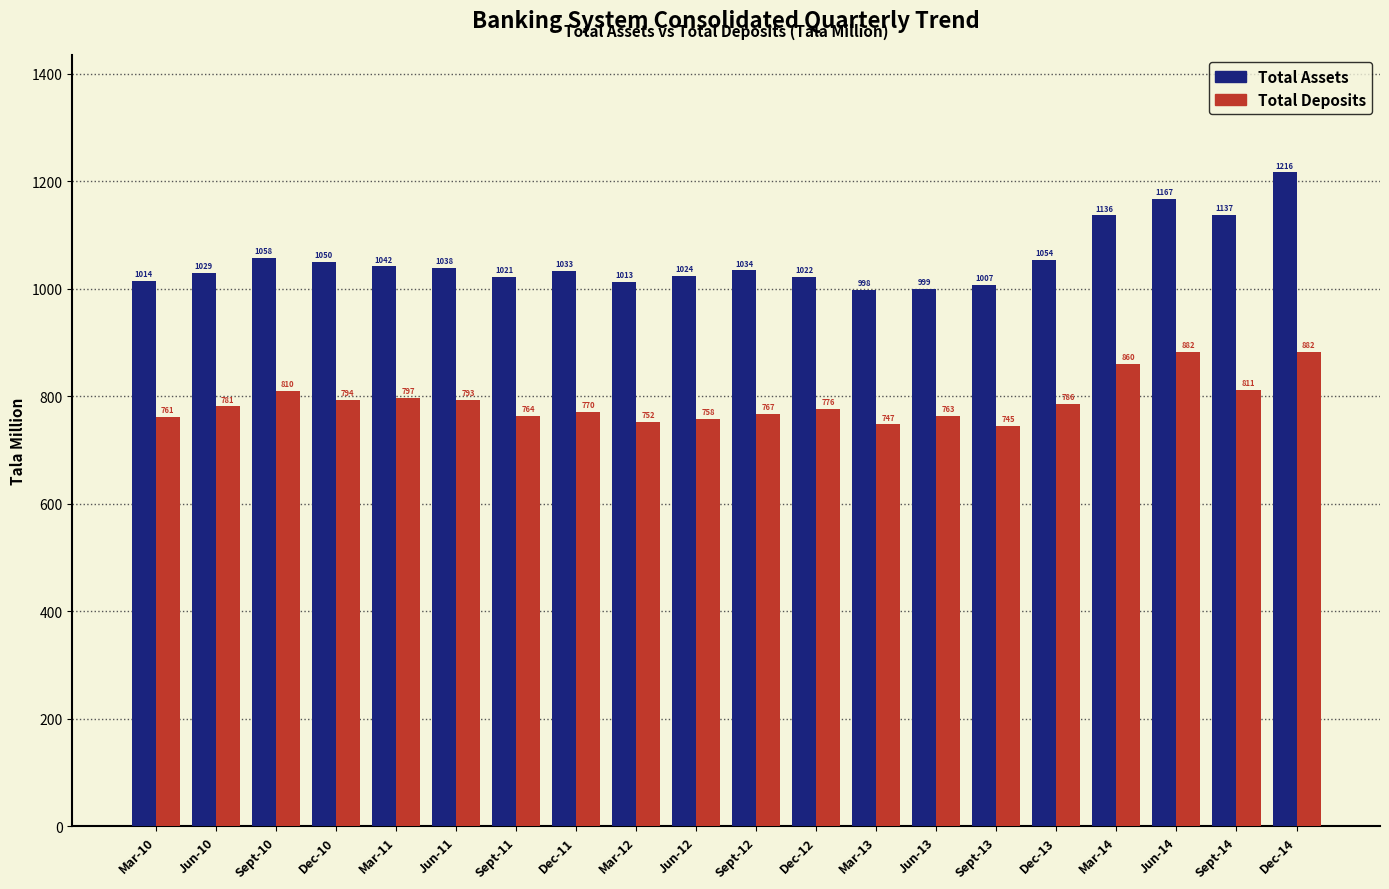

Rank the categories by Total Assets value from lowest to highest.

Mar-13, Jun-13, Sept-13, Mar-12, Mar-10, Sept-11, Dec-12, Jun-12, Jun-10, Dec-11, Sept-12, Jun-11, Mar-11, Dec-10, Dec-13, Sept-10, Mar-14, Sept-14, Jun-14, Dec-14